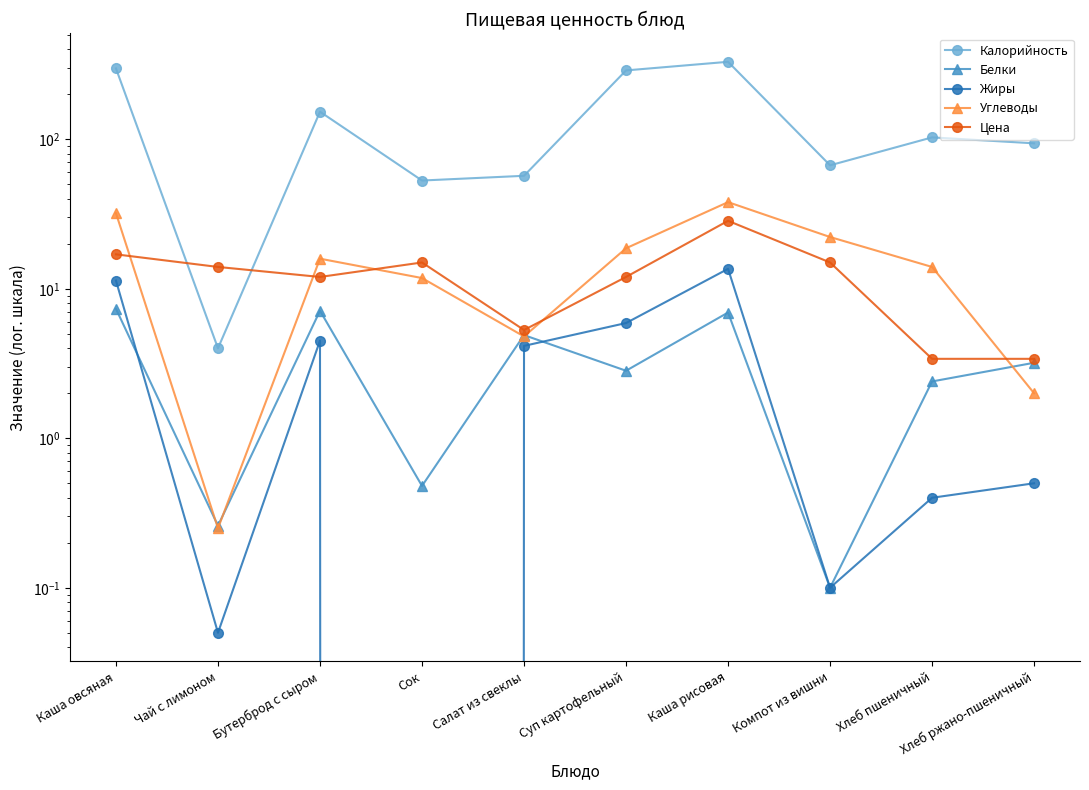

What value does the Углеводы series have at Каша рисовая?

38.0